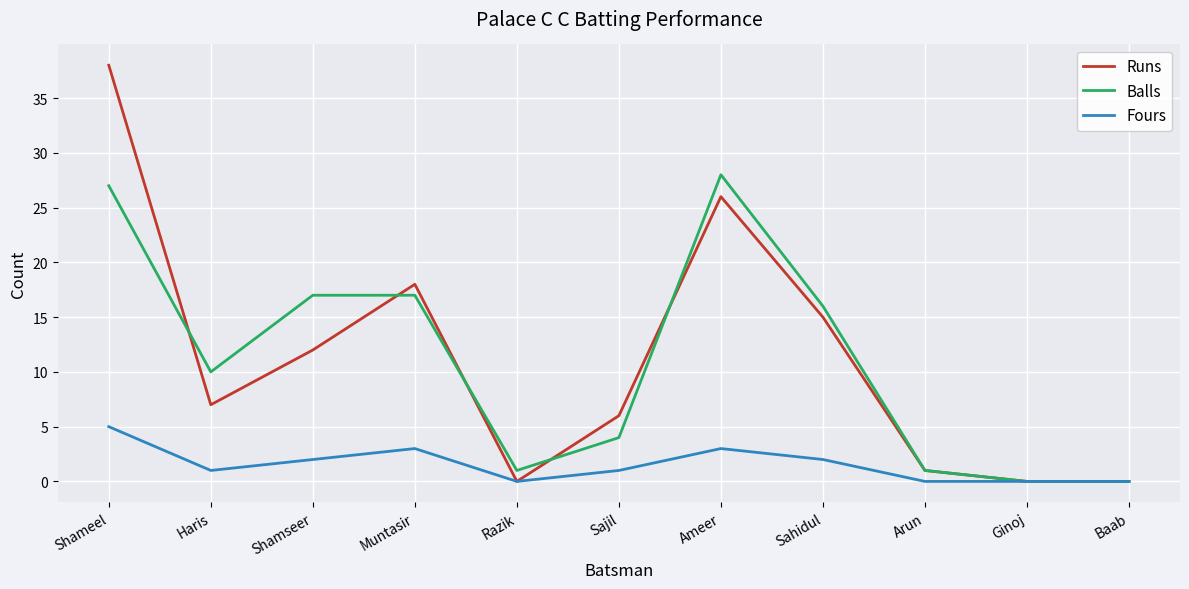

At which label does Fours first exceed 1?

Shameel